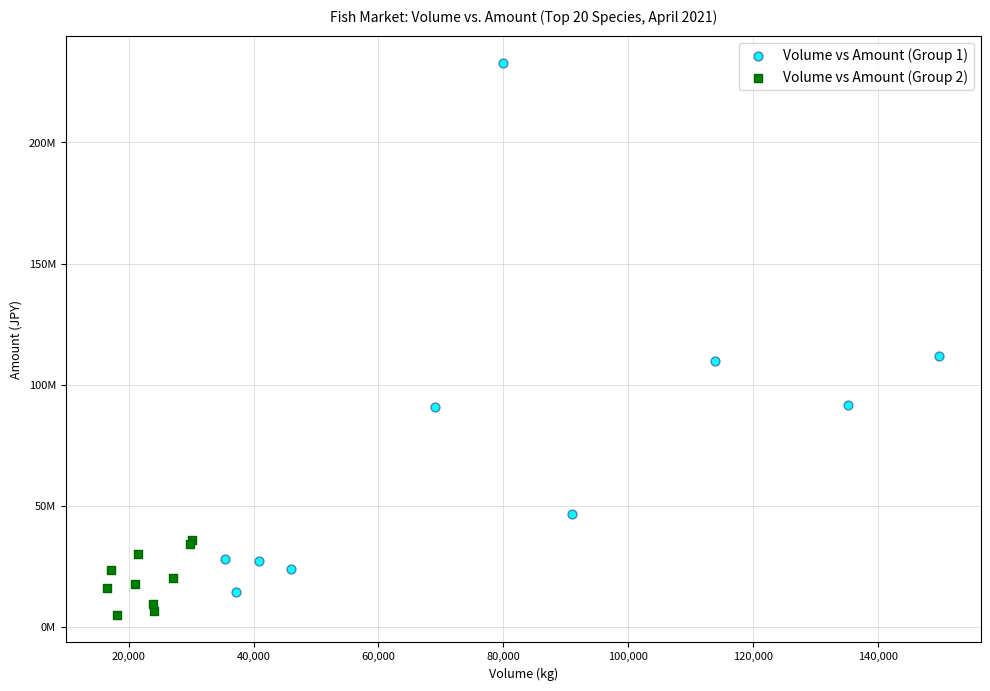

What are all the series names shown in the legend?

Volume vs Amount (Group 1), Volume vs Amount (Group 2)